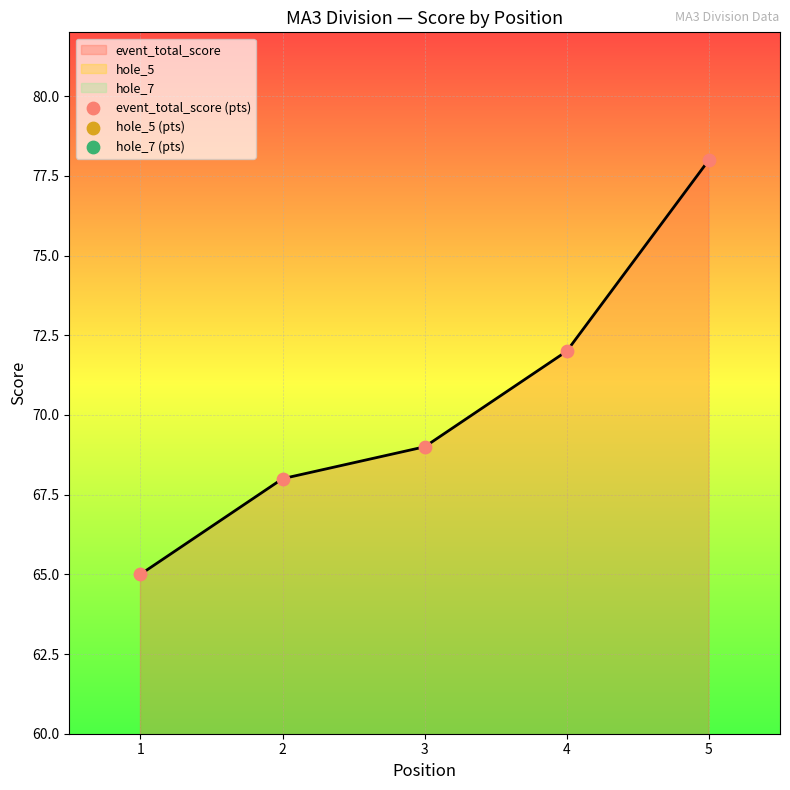

What are all the series names shown in the legend?

event_total_score (pts), hole_5 (pts), hole_7 (pts)